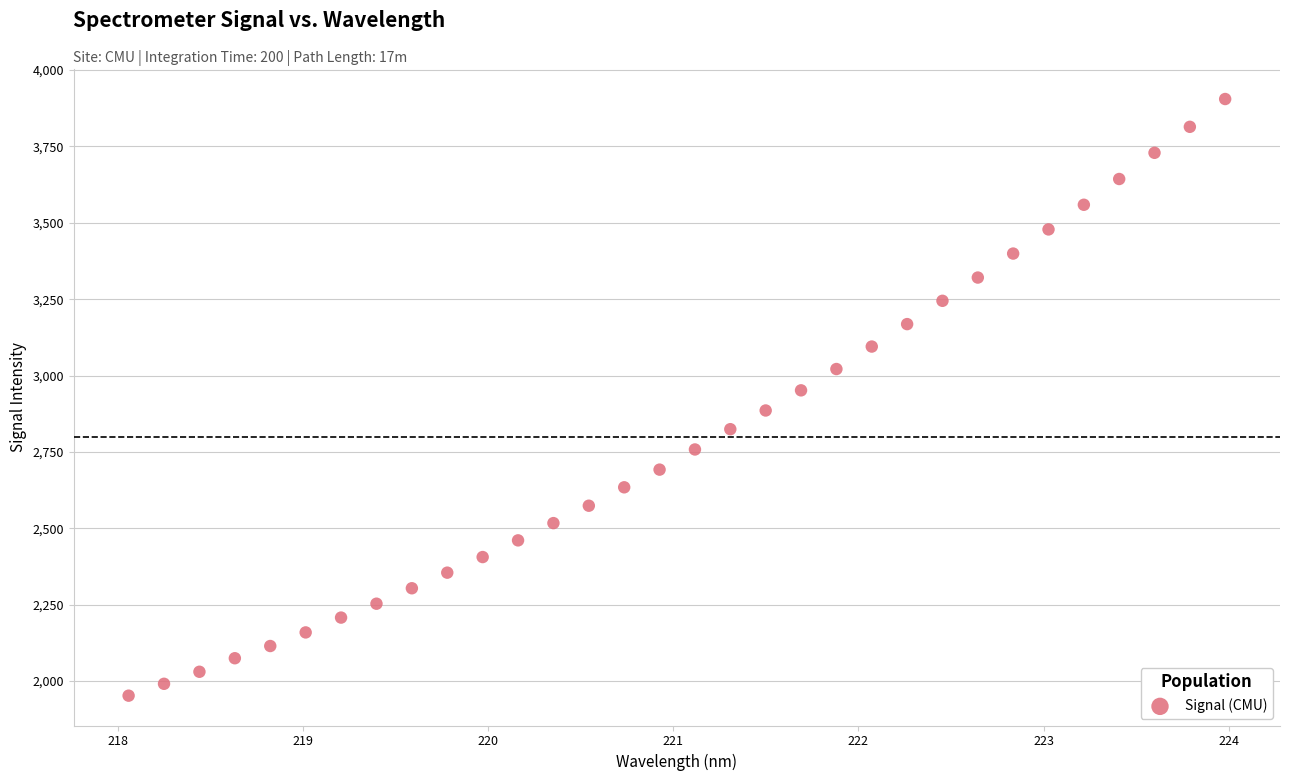

What is the range of Y values (max minus min)?

1952.9